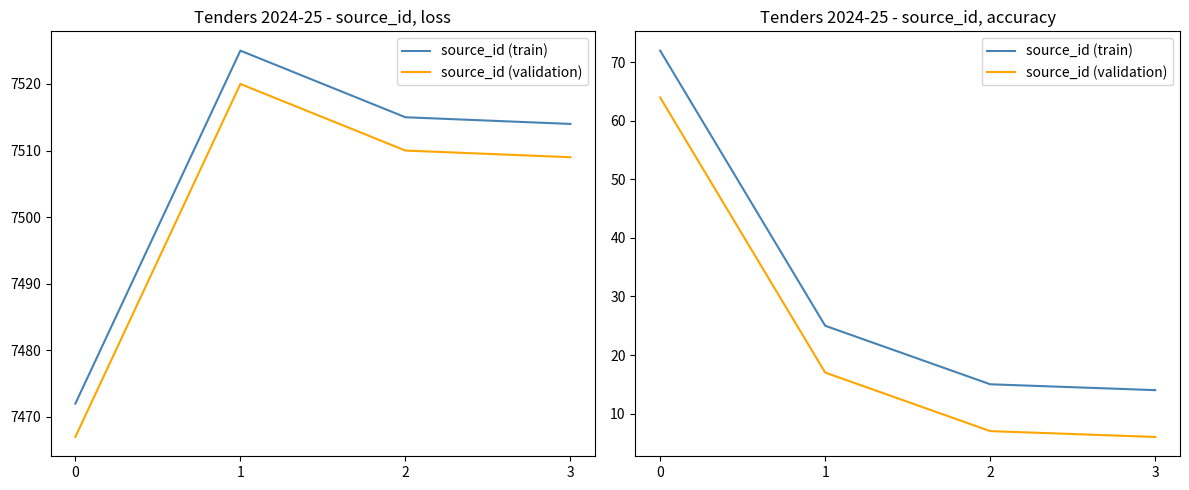

Which category has the lowest value across all series?

3